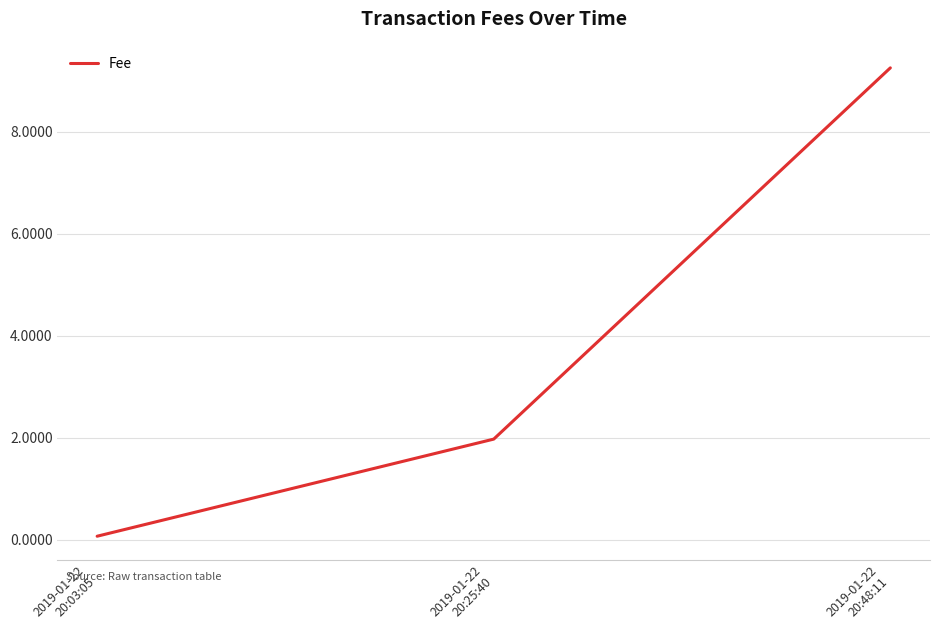

At which category does the chart reach its minimum across all series?

2019-01-22
20:03:05